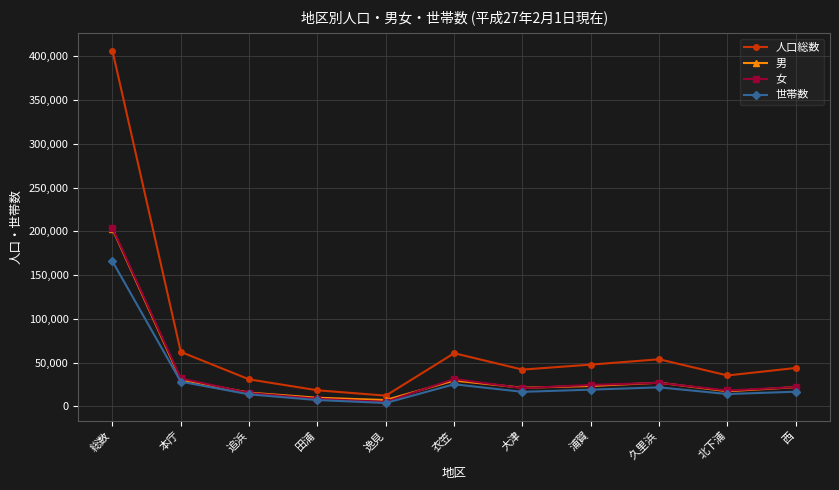

What is the minimum value for 人口総数?

12152